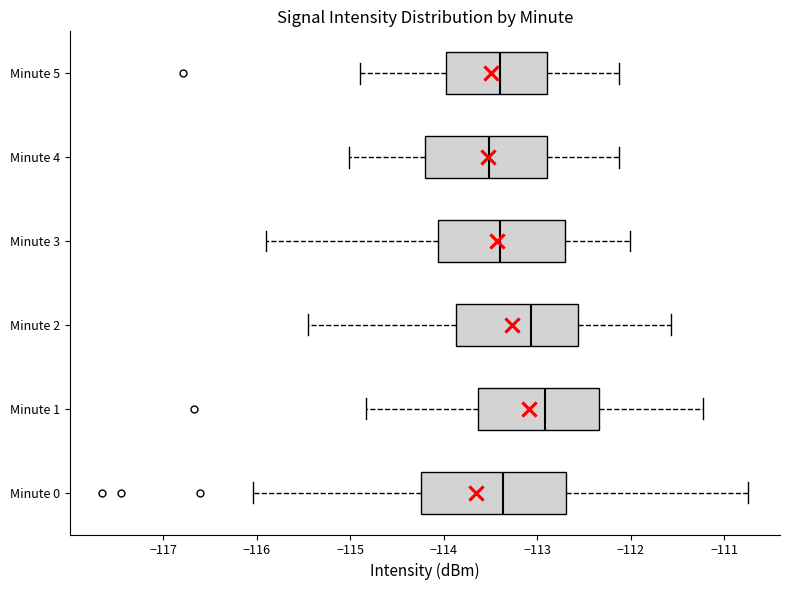

Where does the median line of the box for Minute 4 sit on the x-axis? The values are not printed on the chart, so give them approximately, as read against the axis.

-113.5